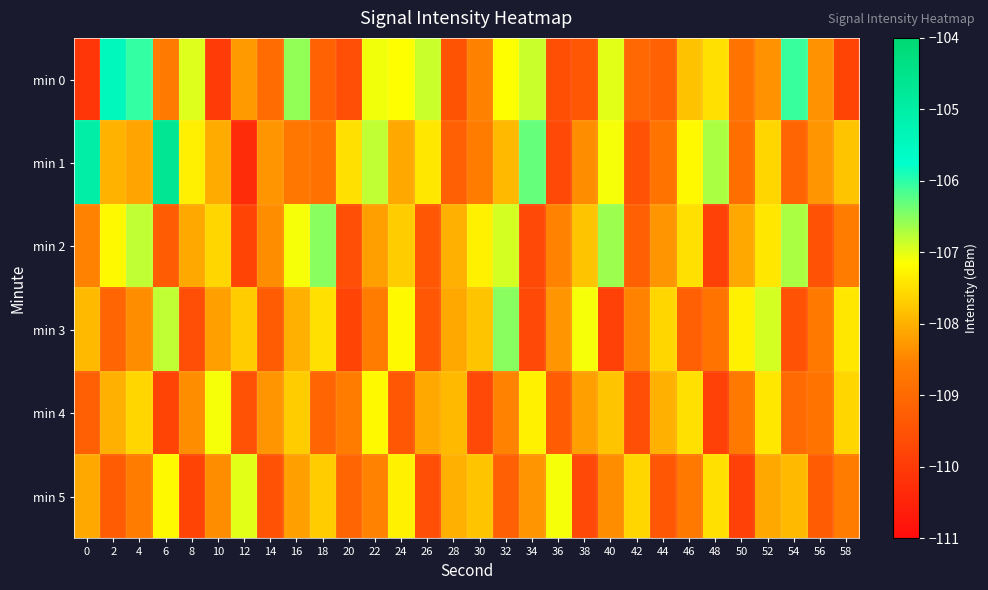

At 44, list the series in order from smallest to largest.

min 5, min 0, min 1, min 2, min 4, min 3